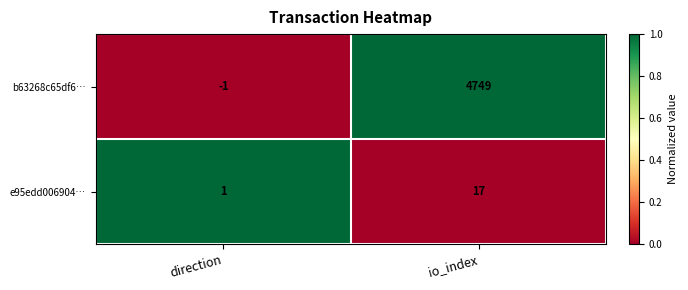

Is the value of b63268c65df6… at direction greater than the value of e95edd006904… at io_index?

No